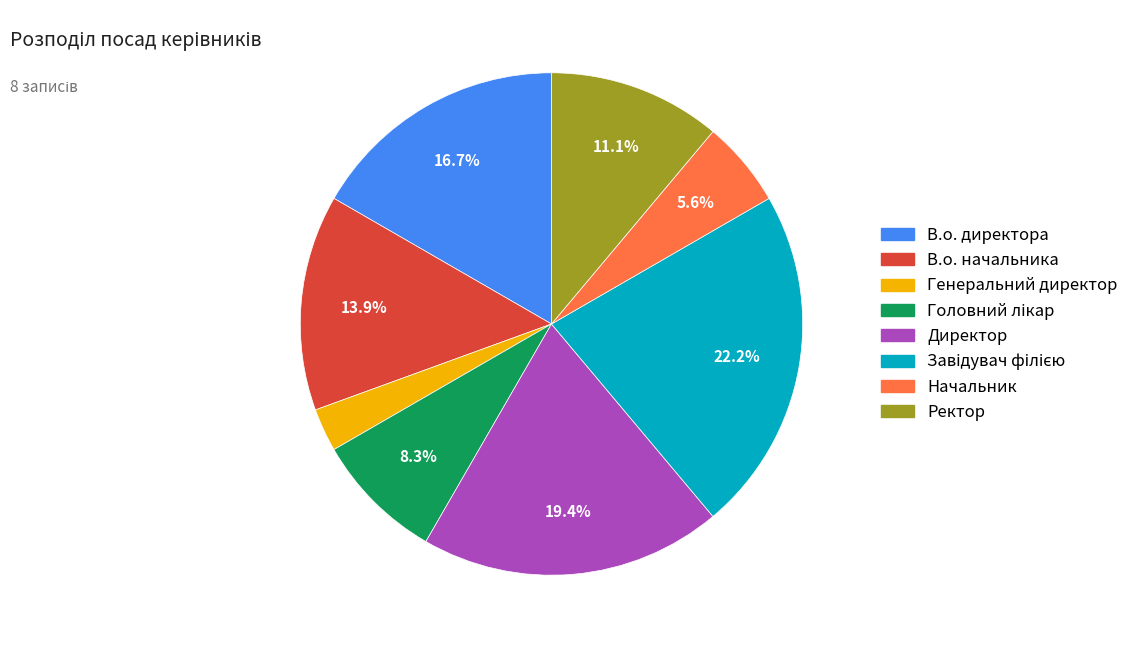

Does В.о. начальника account for over 50% of the chart?

No